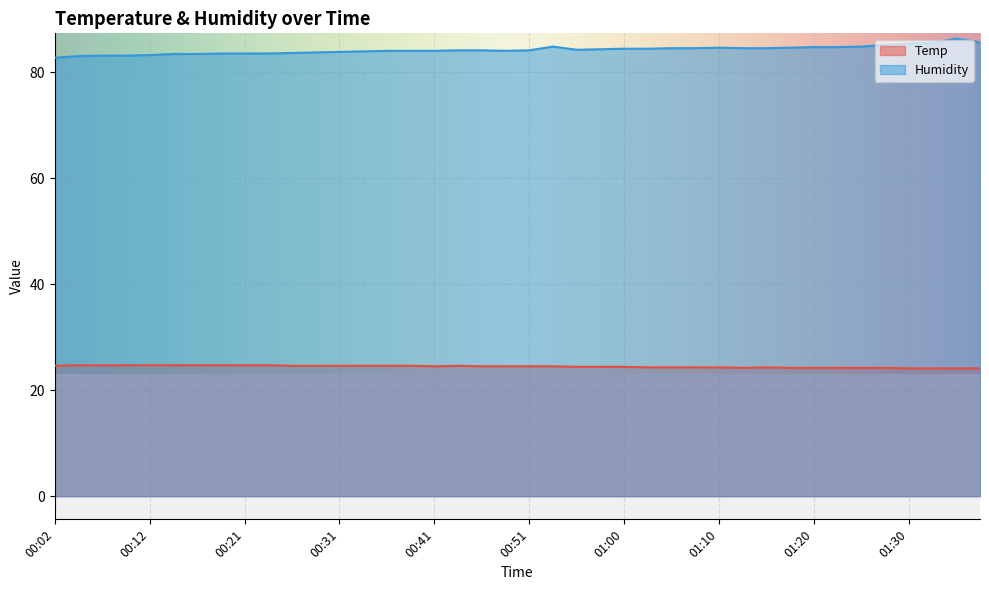

True or false: Temp and Humidity intersect in this chart.

False